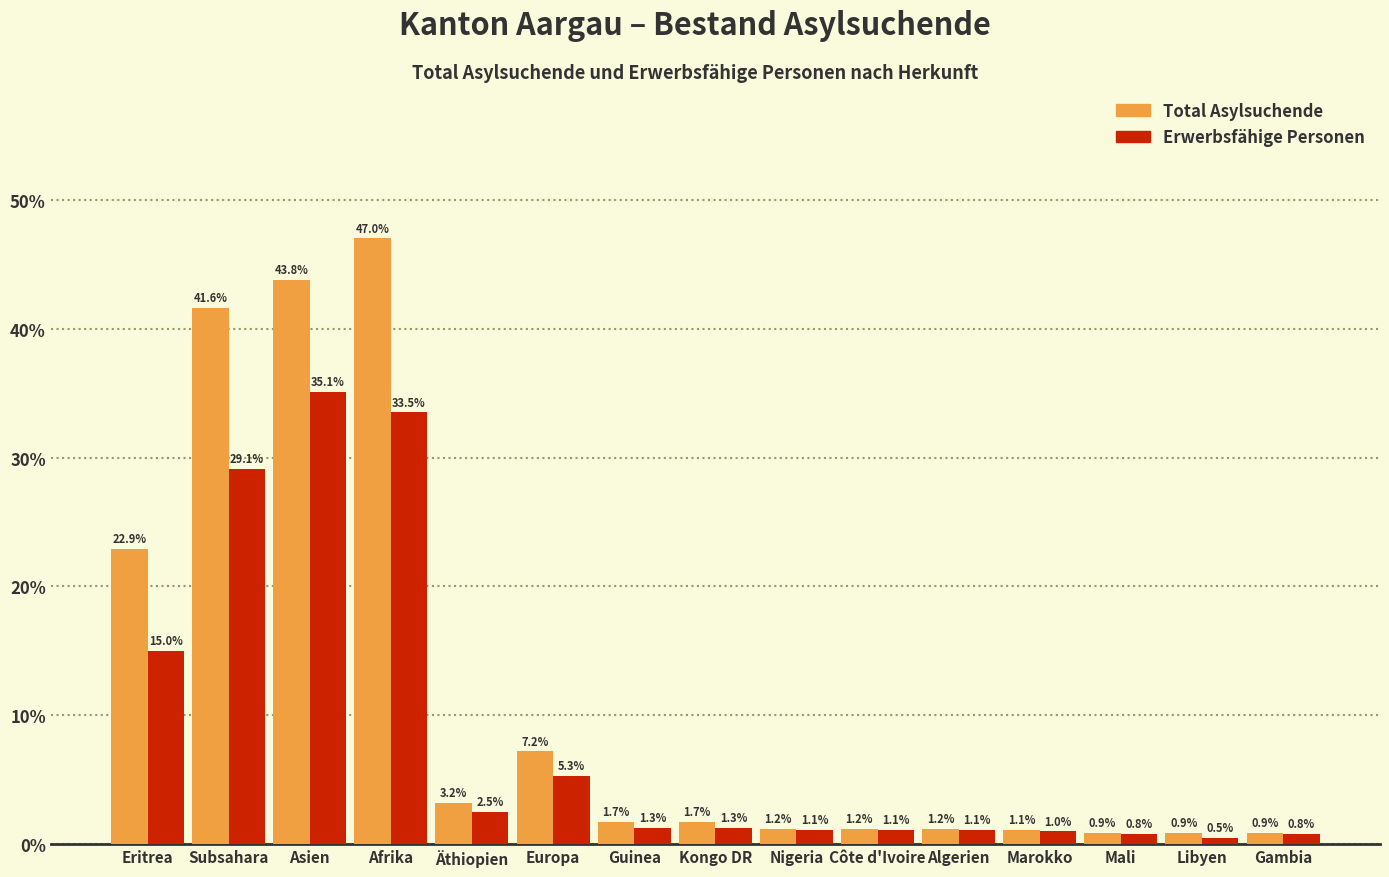

Reading left to right, what are all the values shown in this chart?

Total Asylsuchende: Eritrea=22.9	Subsahara=41.6	Asien=43.8	Afrika=47.0	Äthiopien=3.2	Europa=7.2	Guinea=1.7	Kongo DR=1.7	Nigeria=1.2	Côte d'Ivoire=1.2	Algerien=1.2	Marokko=1.1	Mali=0.9	Libyen=0.9	Gambia=0.9
Erwerbsfähige Personen: Eritrea=15.0	Subsahara=29.1	Asien=35.1	Afrika=33.5	Äthiopien=2.5	Europa=5.3	Guinea=1.3	Kongo DR=1.3	Nigeria=1.1	Côte d'Ivoire=1.1	Algerien=1.1	Marokko=1.0	Mali=0.8	Libyen=0.5	Gambia=0.8